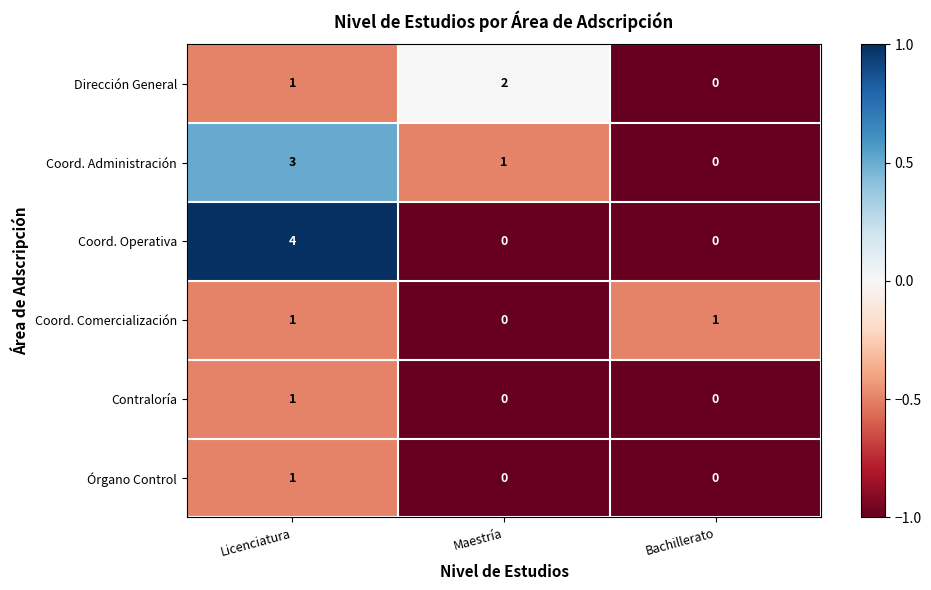

Which series has the widest spread of values?

Coord. Operativa